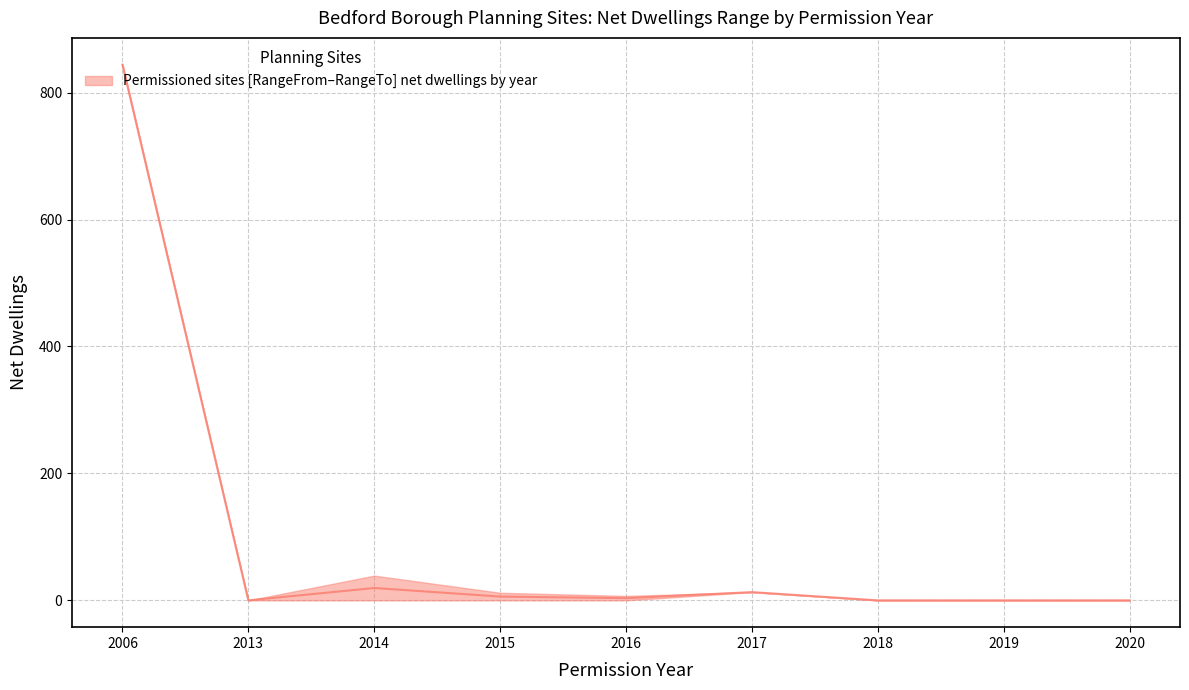

What is the average value?

98.4